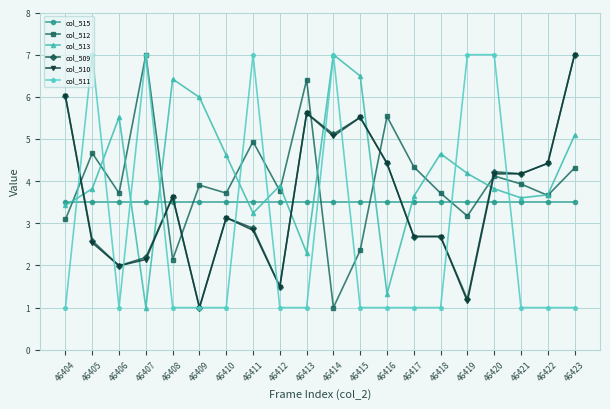

What is the total value across all series at 46408?

20.3